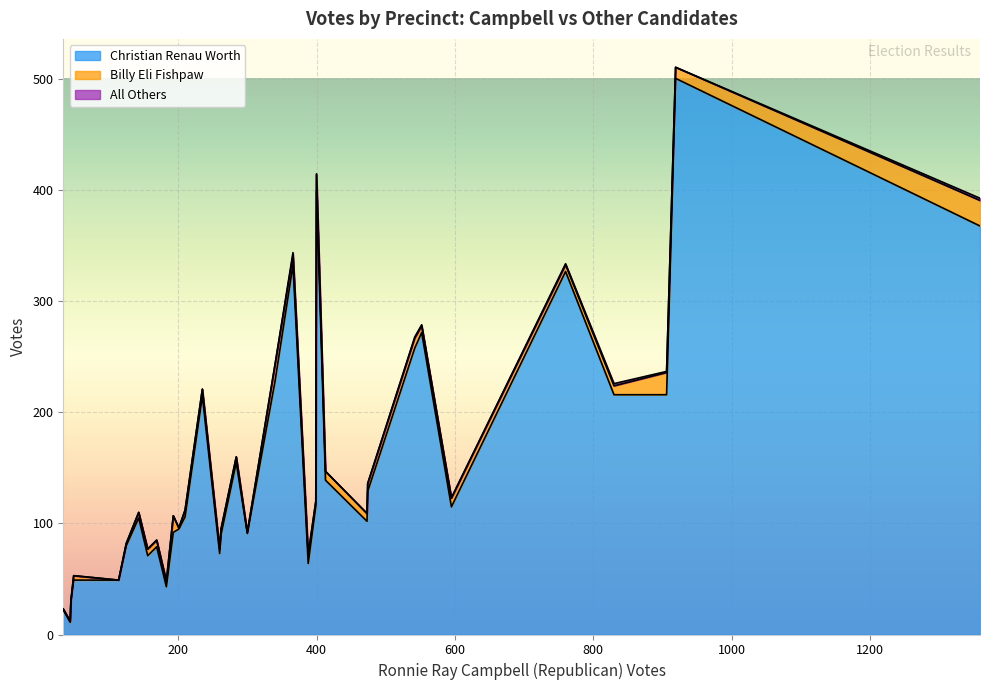

What is the difference between the maximum and minimum values in the All Others series?

2